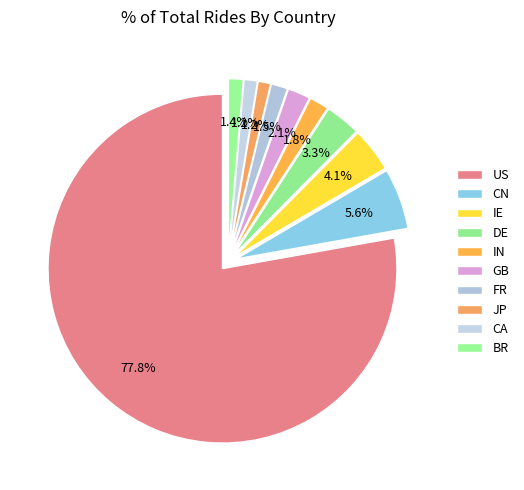

To the nearest percent, what percentage of the pie is IE?

4%